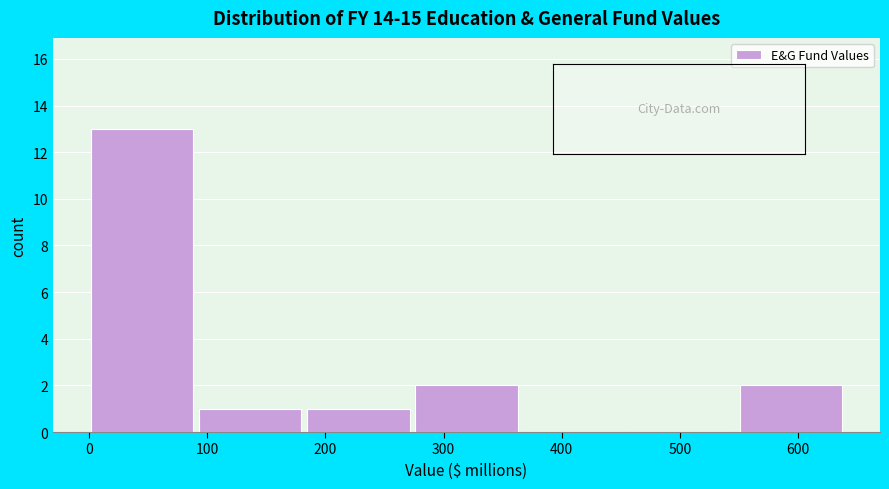

Reading left to right, transcribe this chart: for each bar, give the range it covers on the x-axis and its height. Neither the bar edges nor the heights are printed on the chart, so give them approximately, as read against the axes.

0 to 90: 13
90 to 180: 1
180 to 280: 1
280 to 370: 2
370 to 460: 0
460 to 550: 0
550 to 640: 2